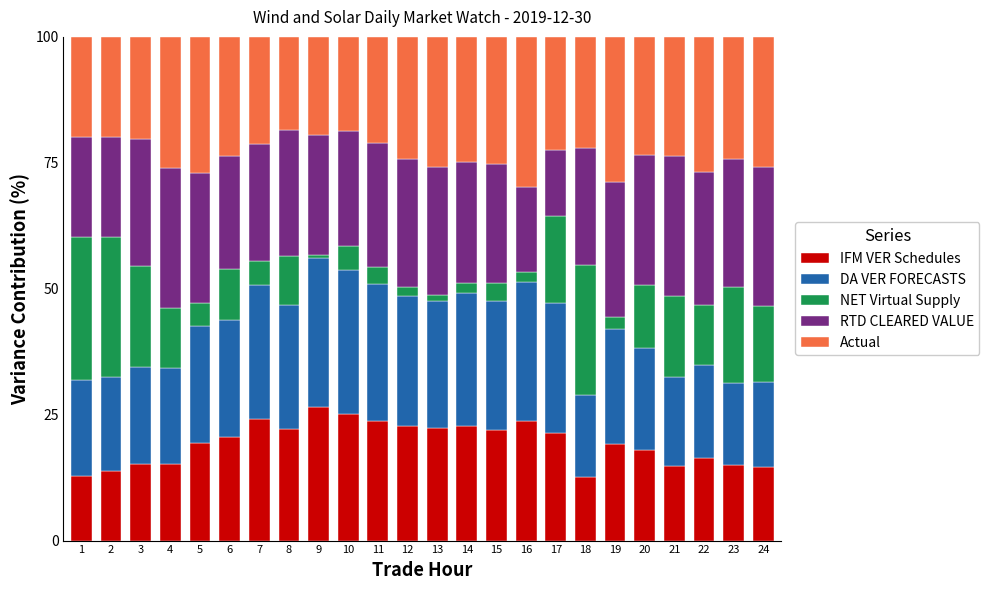

Count the number of data series in this chart.

5